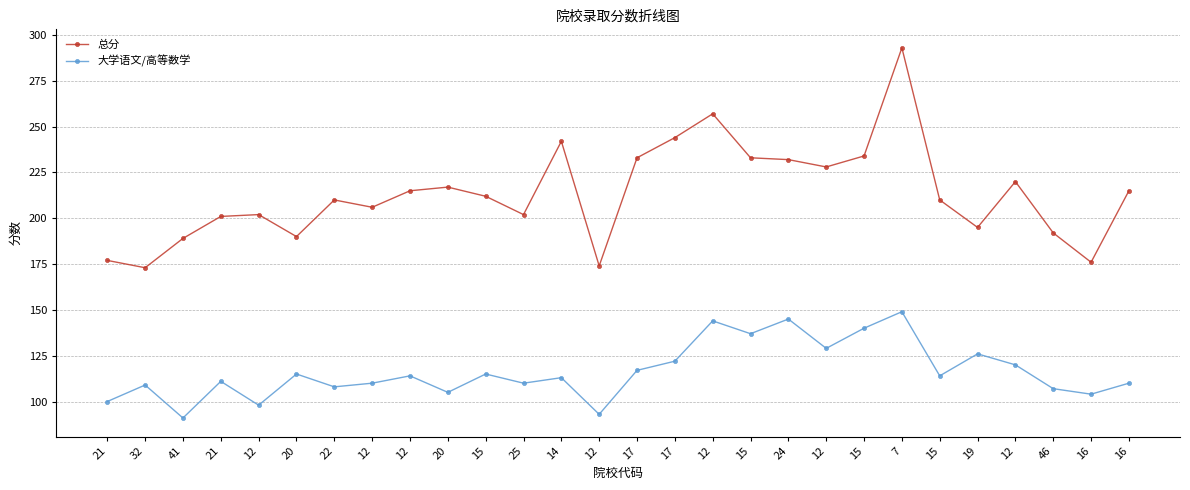

Reading right to left, transcribe all the data shown in this chart.

总分: 16=215	16=176	46=192	12=220	19=195	15=210	7=293	15=234	12=228	24=232	15=233	12=257	17=244	17=233	12=174	14=242	25=202	15=212	20=217	12=215	12=206	22=210	20=190	12=202	21=201	41=189	32=173	21=177
大学语文/高等数学: 16=110	16=104	46=107	12=120	19=126	15=114	7=149	15=140	12=129	24=145	15=137	12=144	17=122	17=117	12=93	14=113	25=110	15=115	20=105	12=114	12=110	22=108	20=115	12=98	21=111	41=91	32=109	21=100